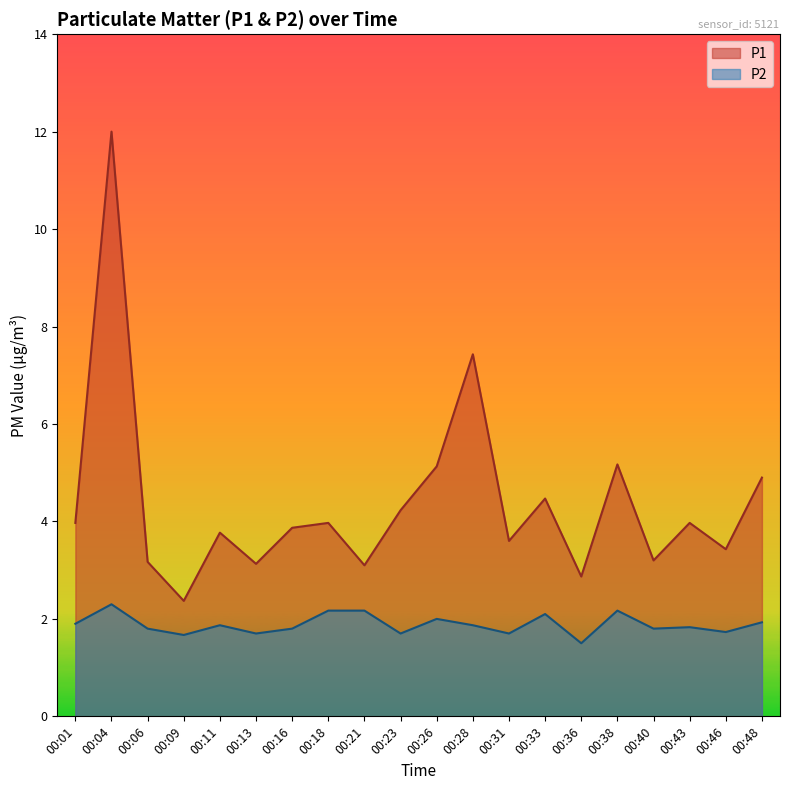

Reading left to right, extract all data points from this chart.

P1: 4.0	12.0	3.2	2.4	3.8	3.1	3.9	4.0	3.1	4.2	5.1	7.4	3.6	4.5	2.9	5.2	3.2	4.0	3.4	4.9
P2: 1.9	2.3	1.8	1.7	1.9	1.7	1.8	2.2	2.2	1.7	2.0	1.9	1.7	2.1	1.5	2.2	1.8	1.8	1.7	1.9